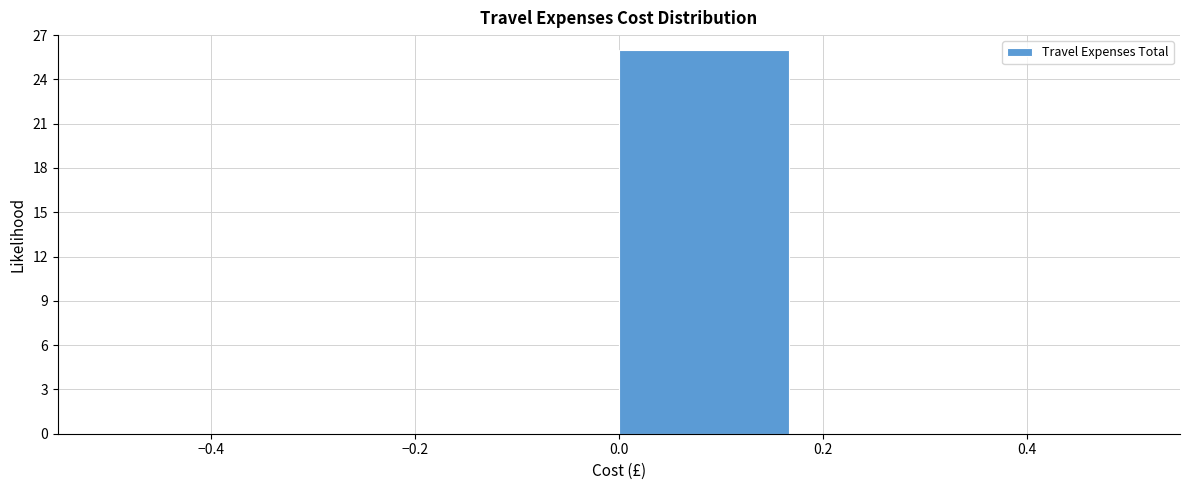

Which range on the x-axis has the tallest bar?

0.00 to 0.16